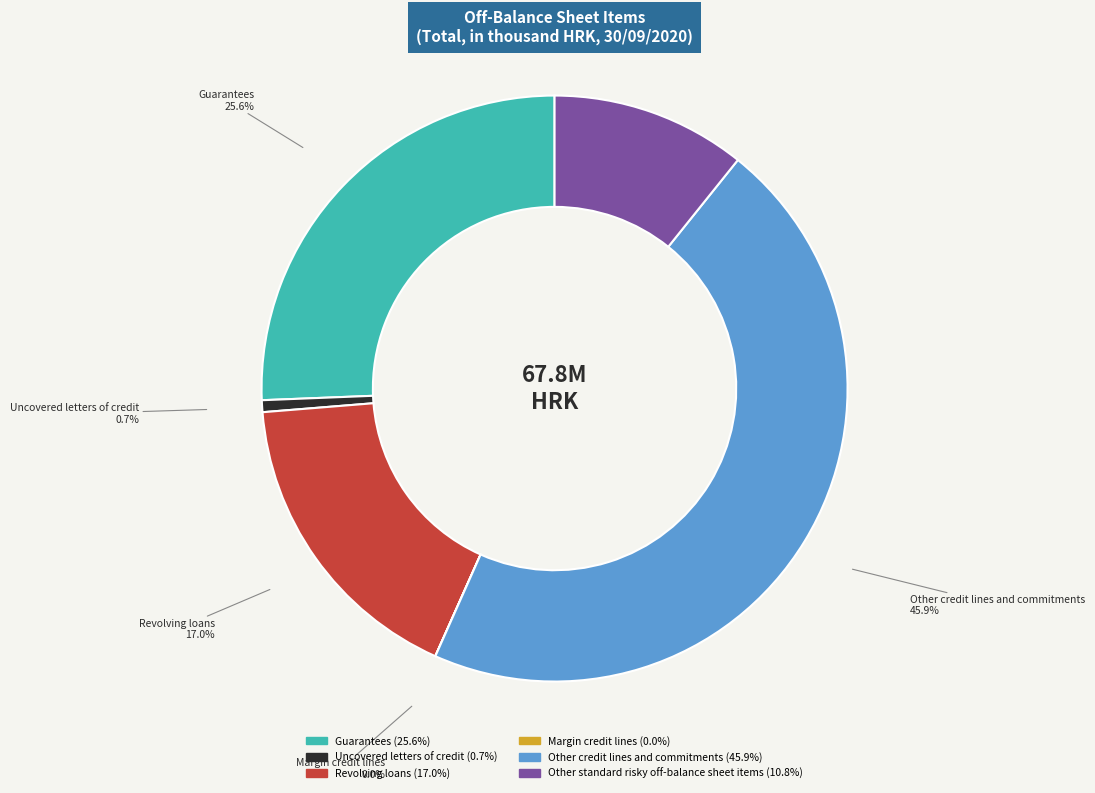

Is there a majority slice in this chart?

No